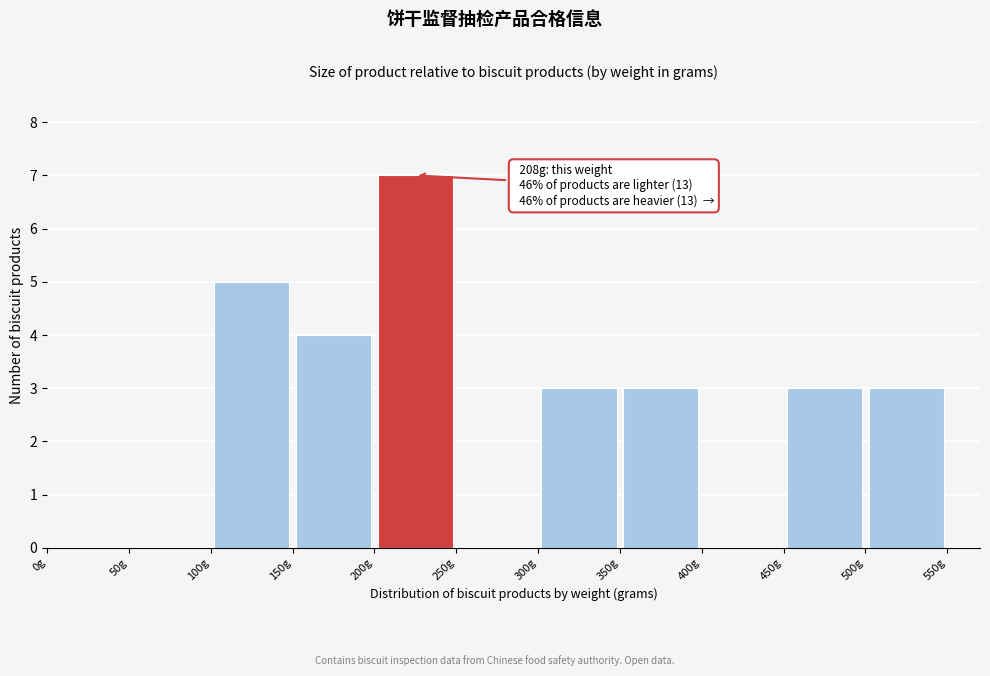

Which range on the x-axis has the tallest bar?

200 to 250